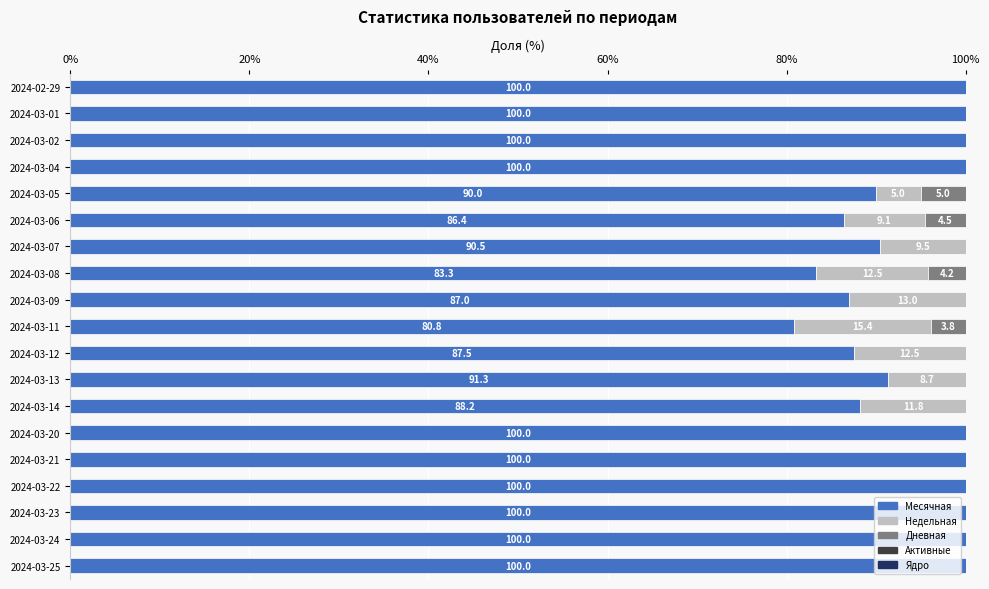

Where is Месячная nearest to the value 90?

2024-03-05